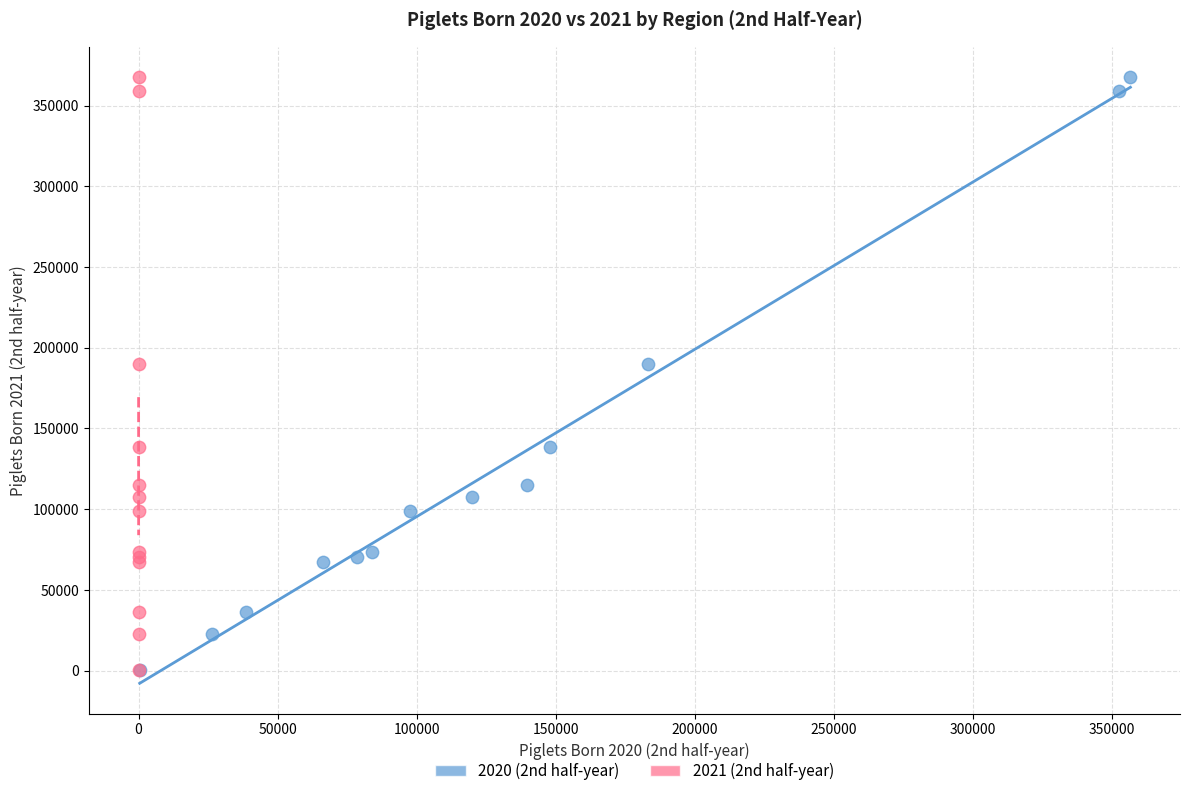

What are all the series names shown in the legend?

2020 (2nd half-year), 2021 (2nd half-year)